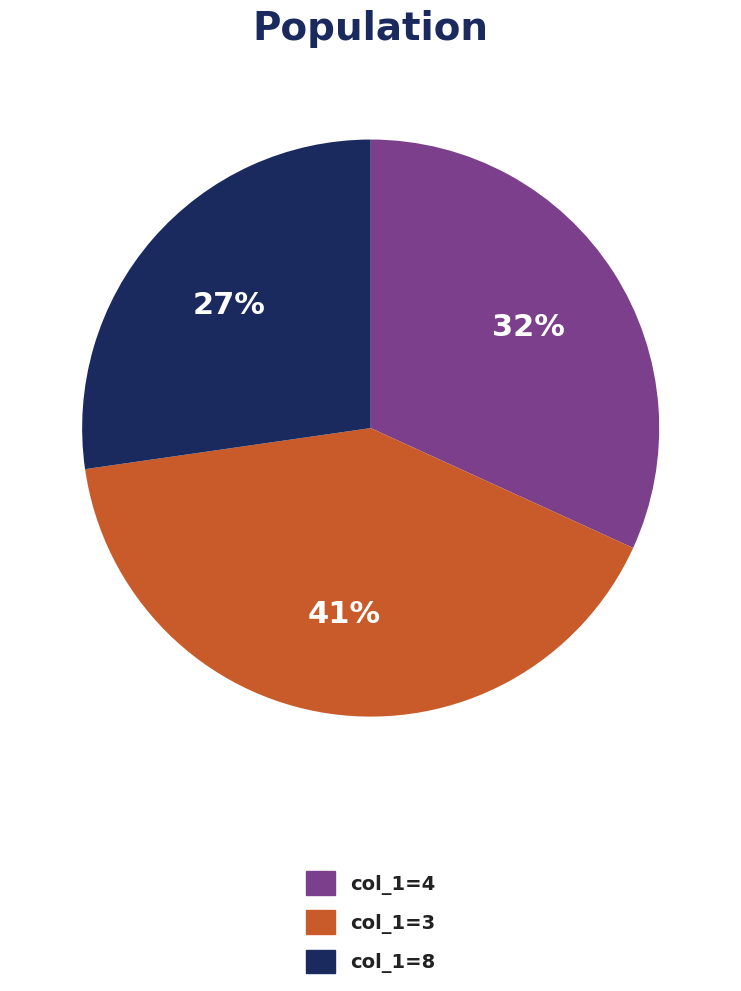

To the nearest percent, what is the difference between the largest and smallest slice percentages?

14%